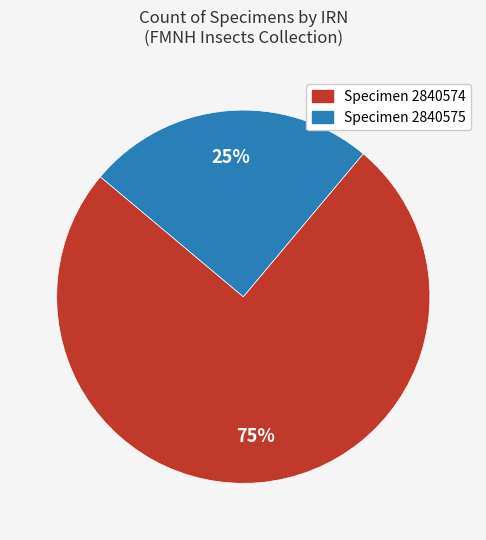

To the nearest percent, what is the difference between the largest and smallest slice percentages?

50%